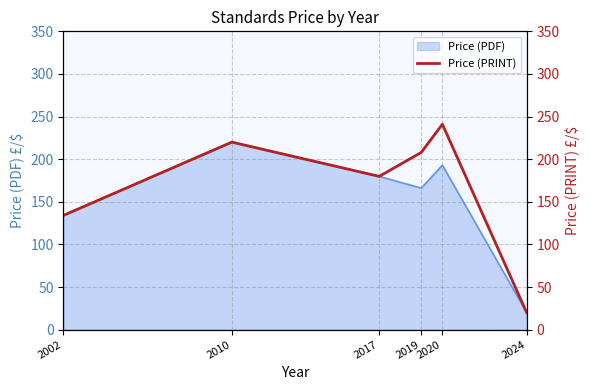

What is the sum of all values?

1002.8